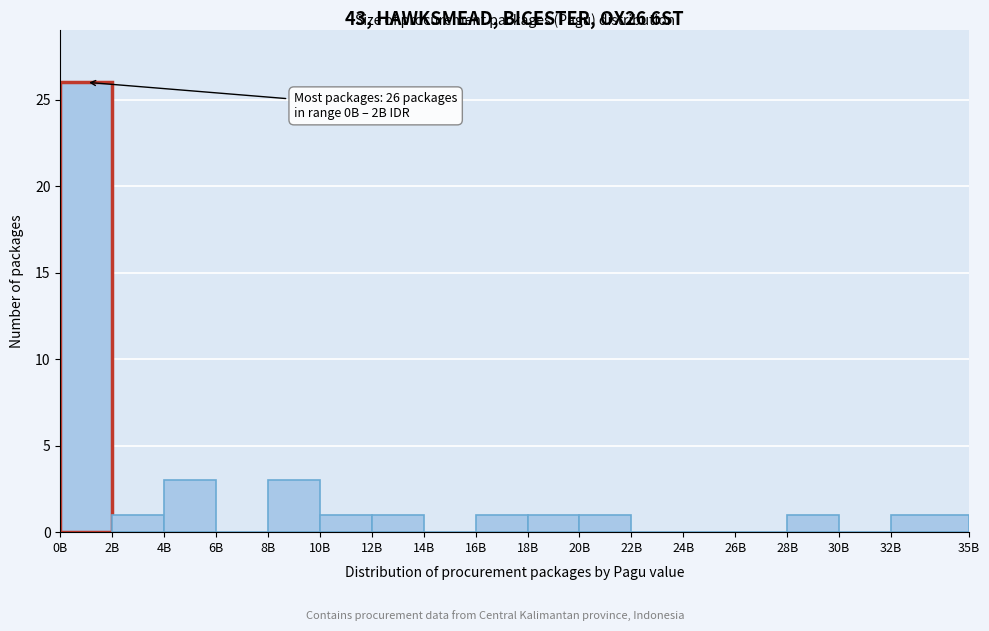

Reading left to right, what are all the values shown in this chart?

0B=26	2B=1	4B=3	6B=0	8B=3	10B=1	12B=1	14B=0	16B=1	18B=1	20B=1	22B=0	24B=0	26B=0	28B=1	30B=0	32B=1